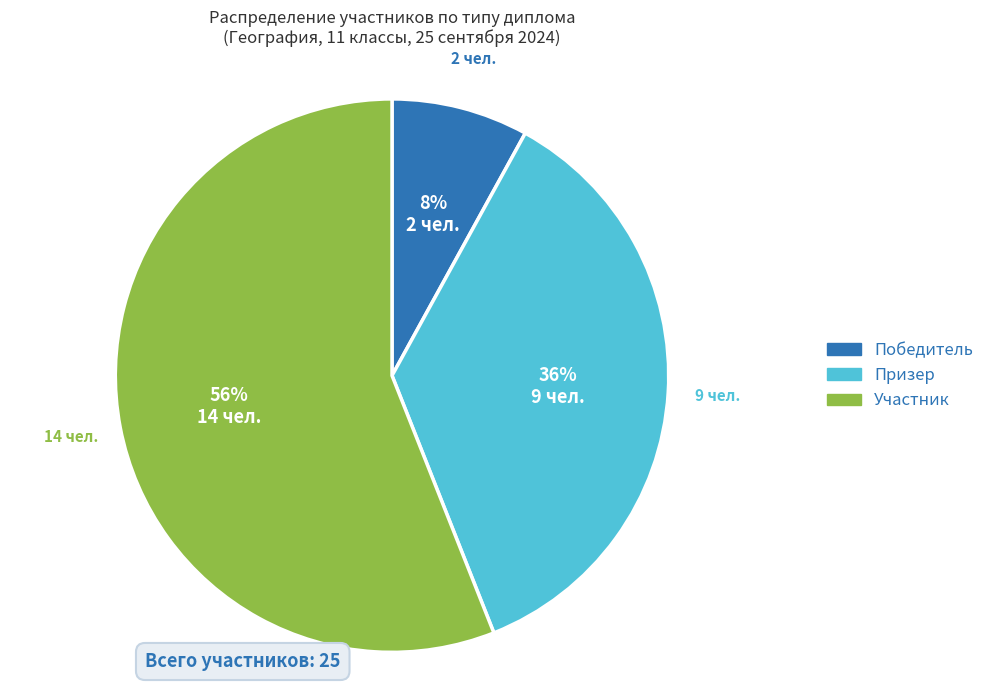

Count the number of slices in the pie.

3